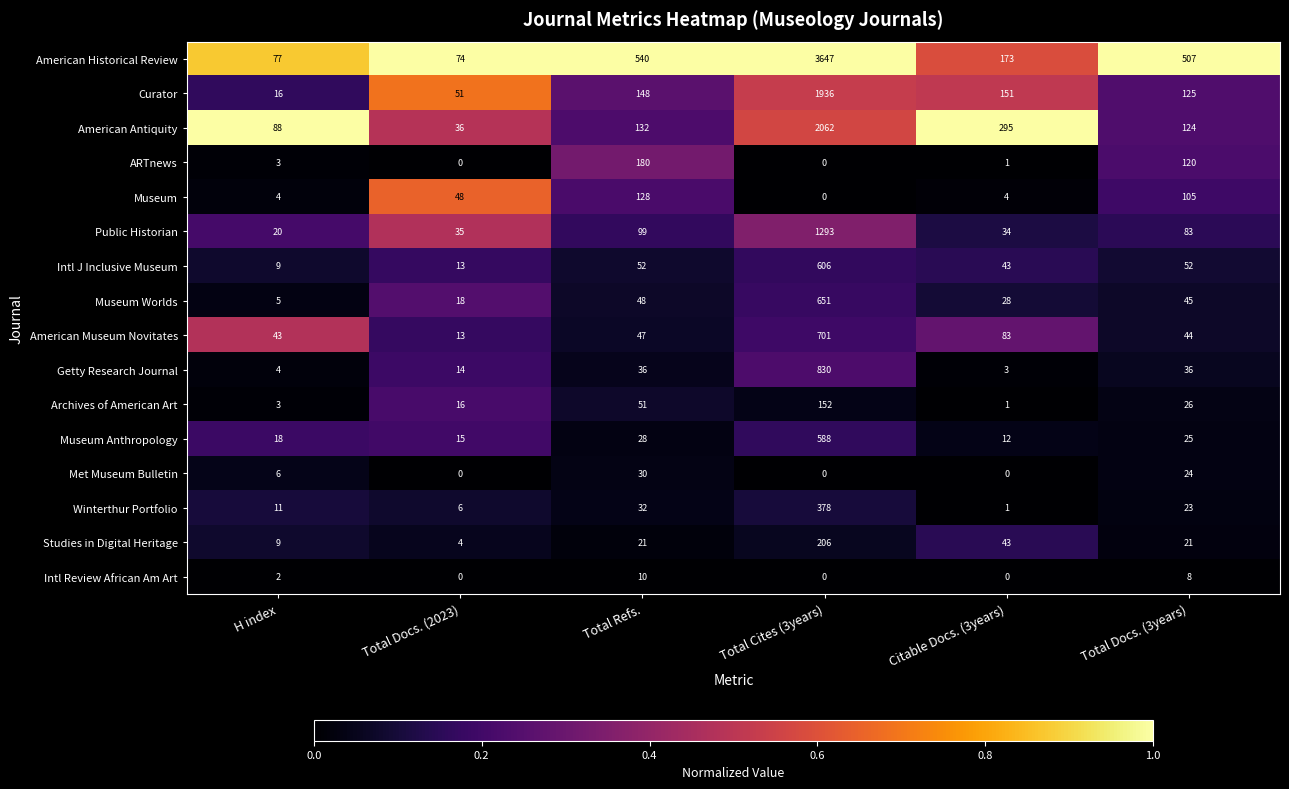

What is the highest value of the American Museum Novitates series?

701